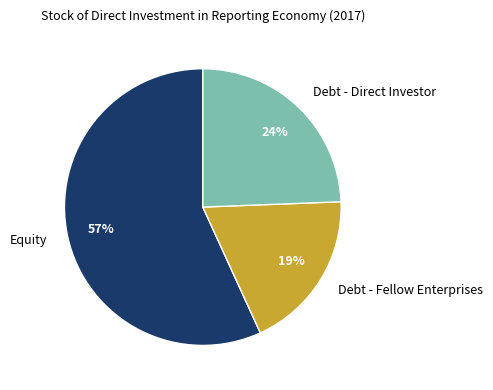

Combined, do Debt - Direct Investor and Equity account for over 50%?

Yes